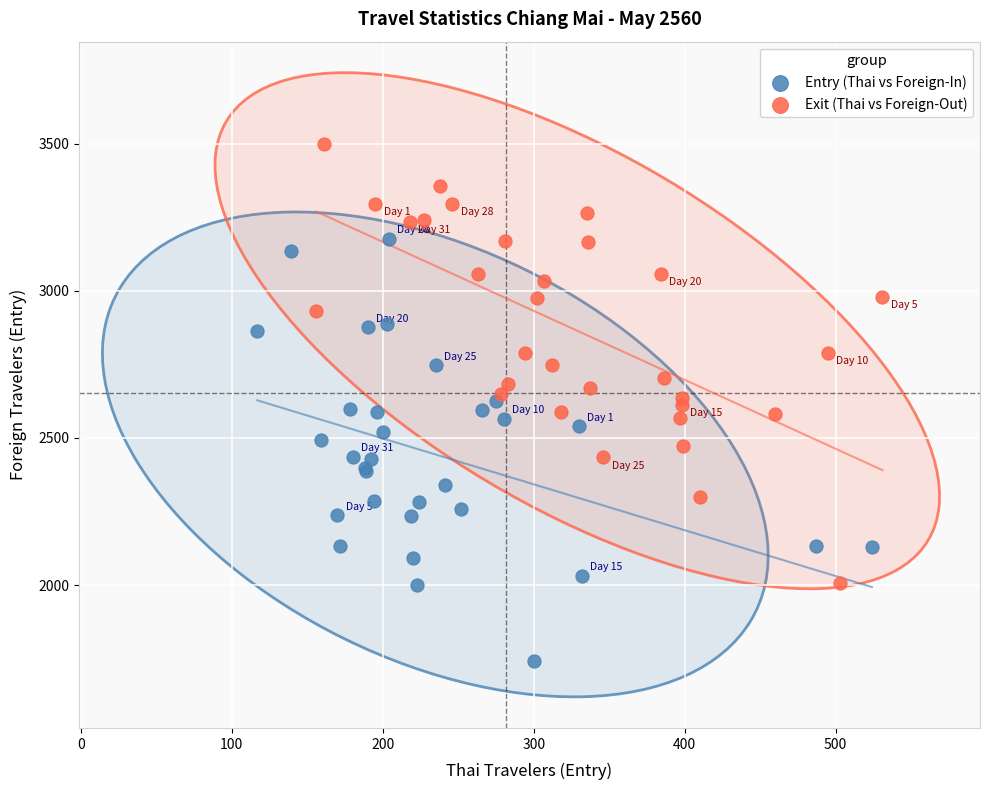

Which series reaches the maximum Y coordinate?

Exit (Thai vs Foreign-Out)